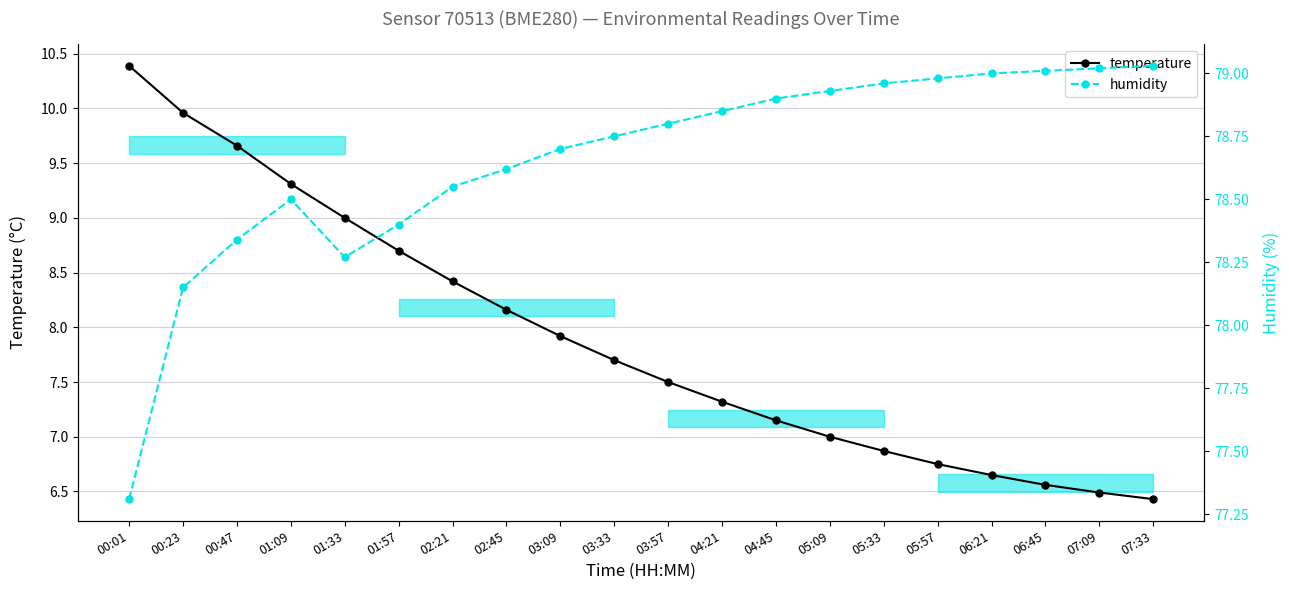

Which has a higher value, 07:33 or 04:21?

04:21